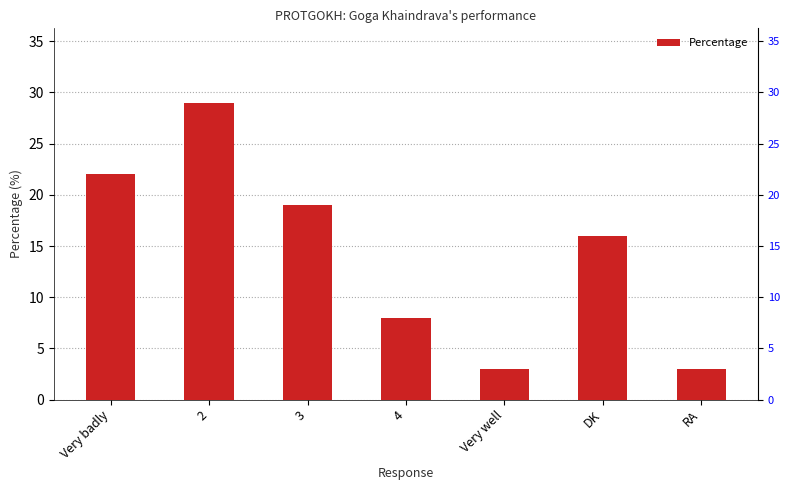

True or false: the data shows 29 at 2.

True